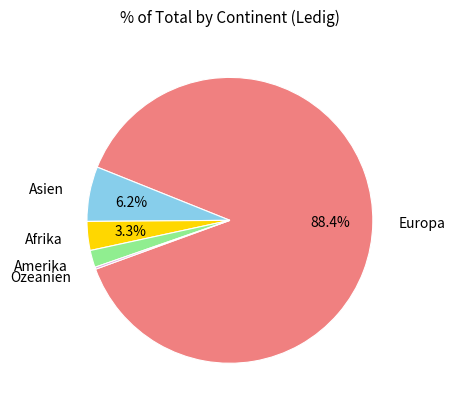

To the nearest percent, what is the average slice percentage?

20%